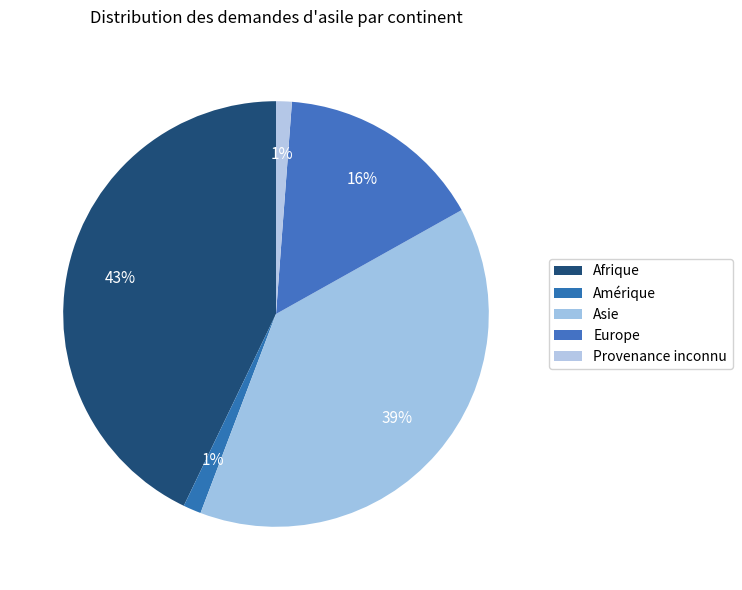

Rank the categories by value from highest to lowest.

Afrique, Asie, Europe, Amérique, Provenance inconnu